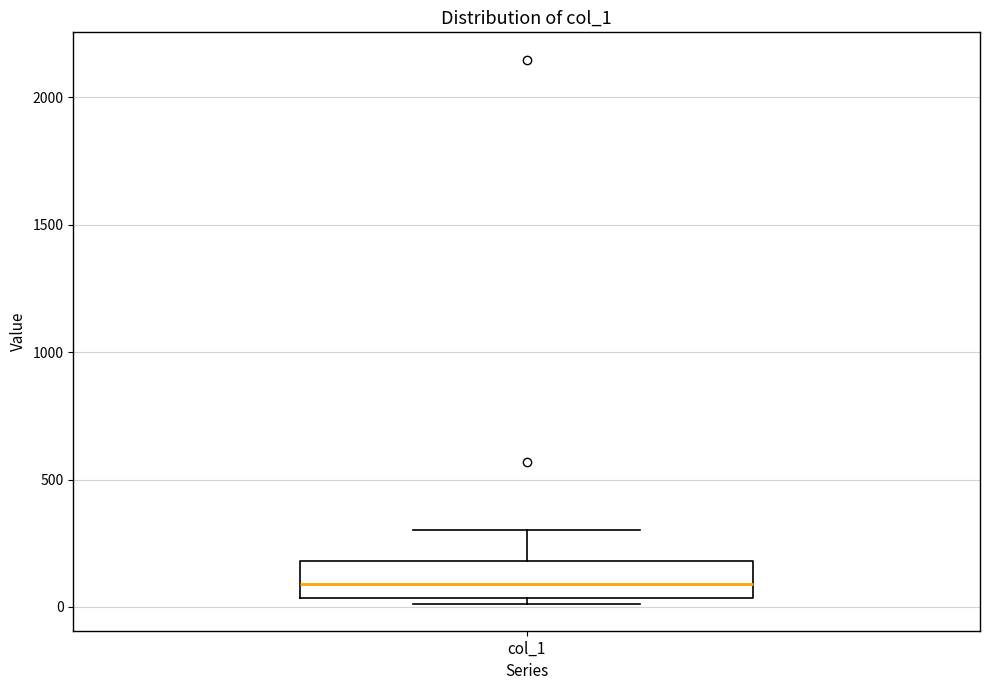

Transcribe this box plot: give where the median line is, the range the box spans, and where the two whiskers end, as read against the y-axis. The values are not printed on the chart, so give them approximately, as read against the axis.

median 100, box 50 to 200, whiskers 0 to 300